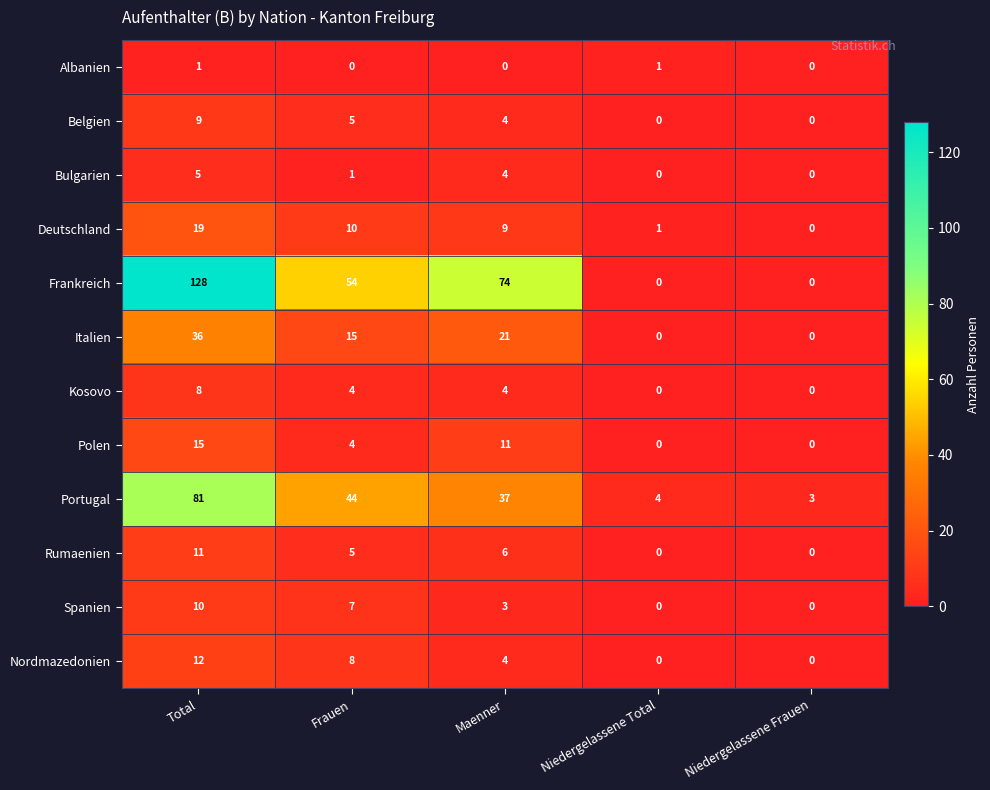

What is the maximum value shown in the chart?

128